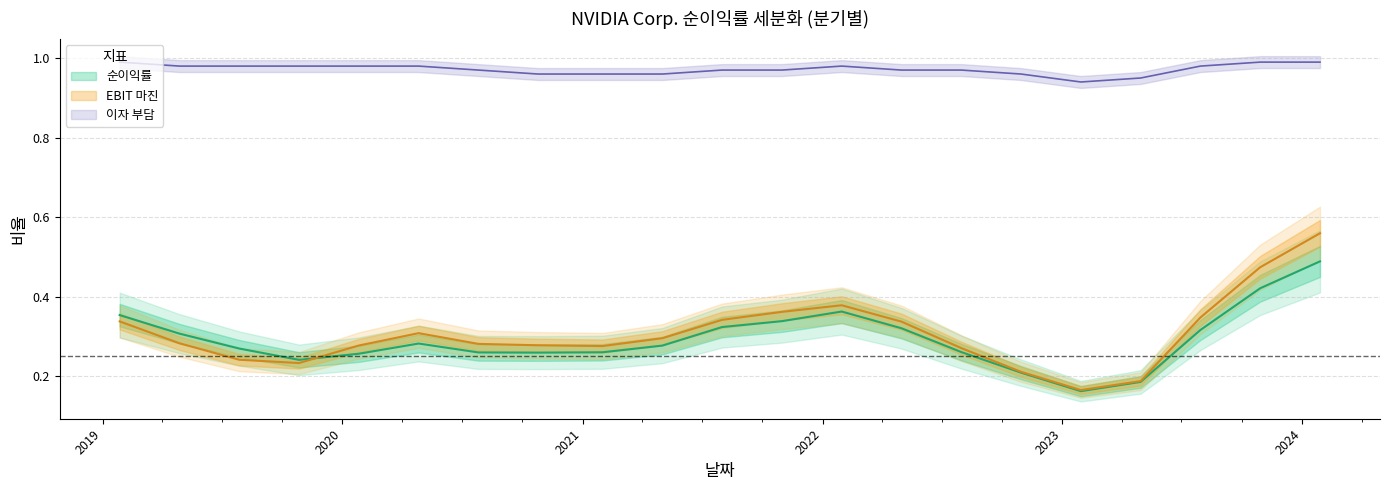

True or false: 이자 부담 and EBIT 마진 cross at least once.

False